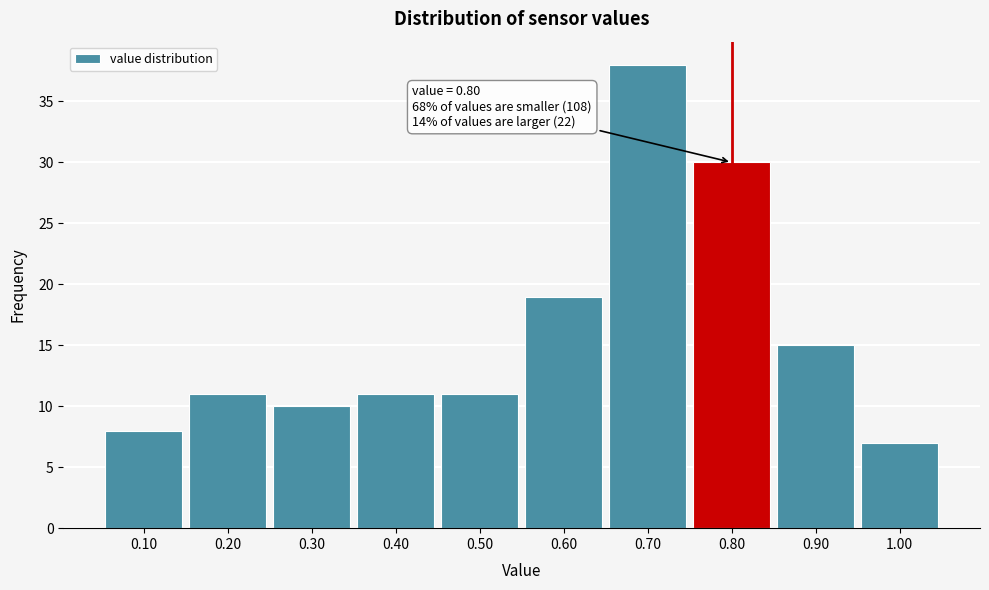

Over which range of the x-axis is the bar tallest?

0.65 to 0.75